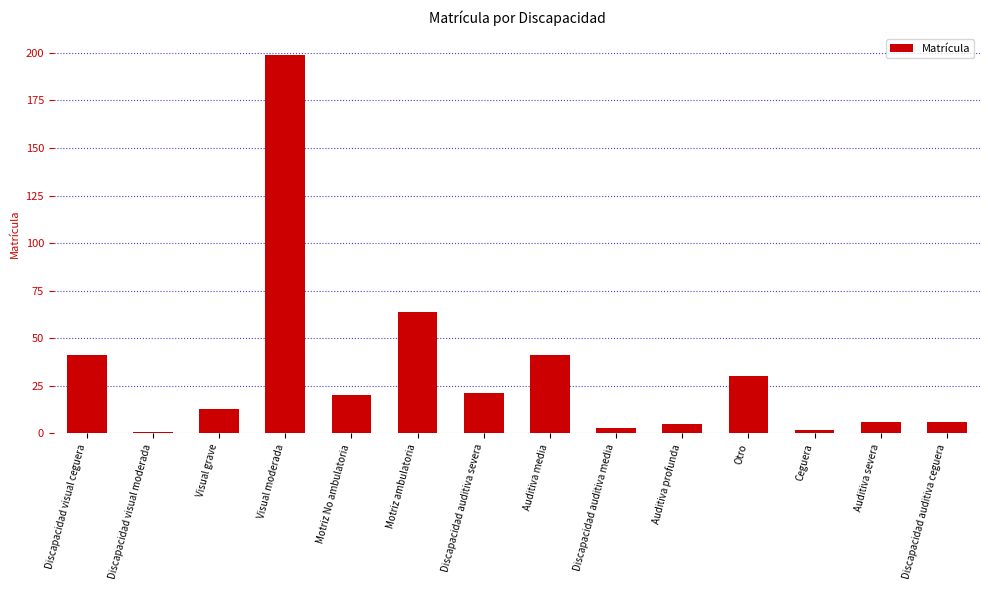

What is the label of the 7th bar from the right?

Auditiva media